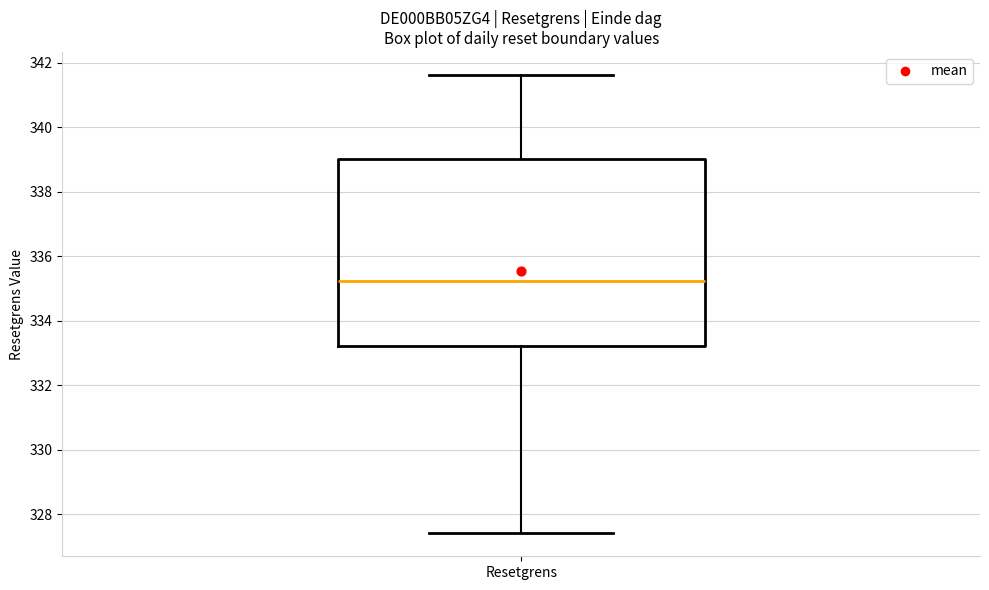

Where does the median line of the box for Resetgrens sit on the y-axis? The values are not printed on the chart, so give them approximately, as read against the axis.

335.2